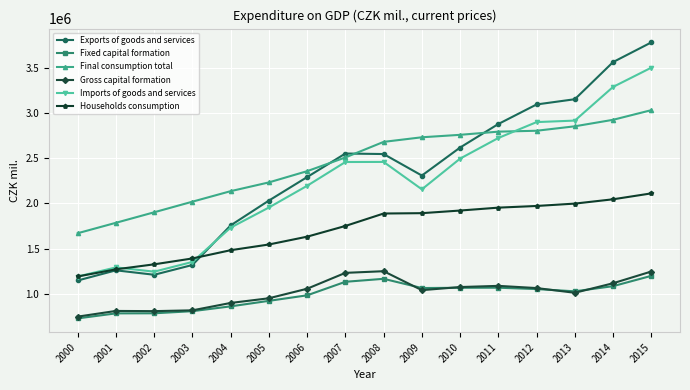

The value of Final consumption total at 2004 is 2134201. True or false?

True